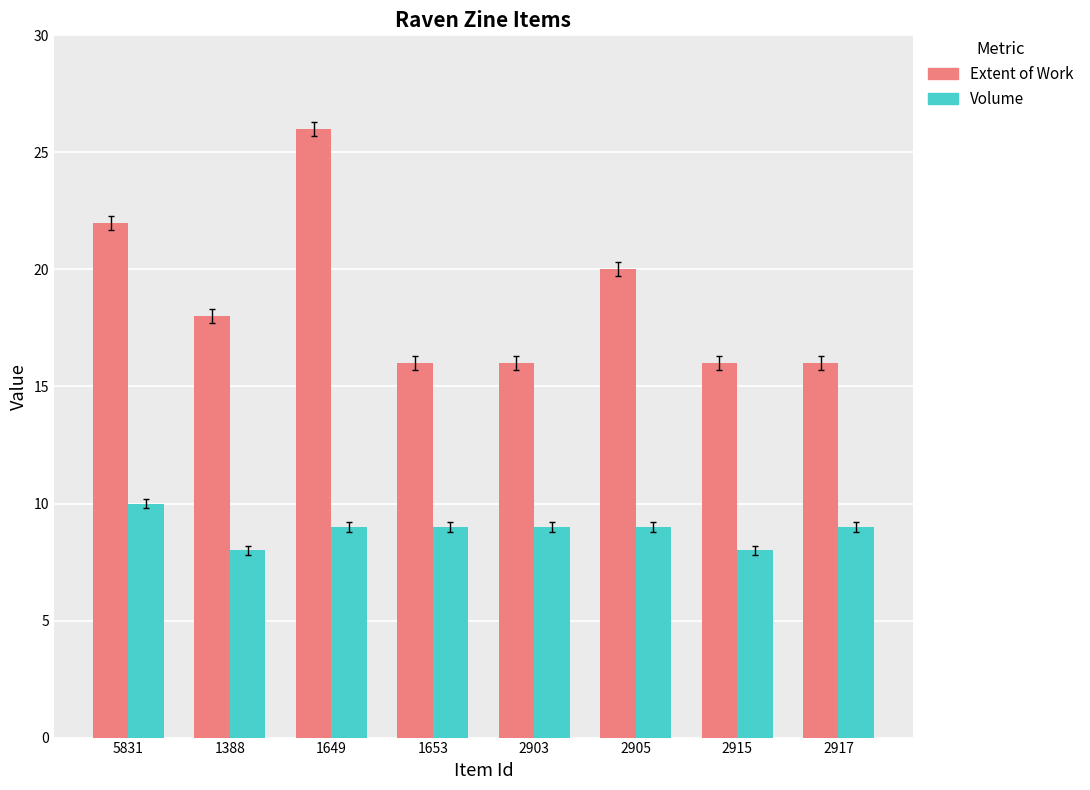

Which series has the largest total across all categories?

Extent of Work